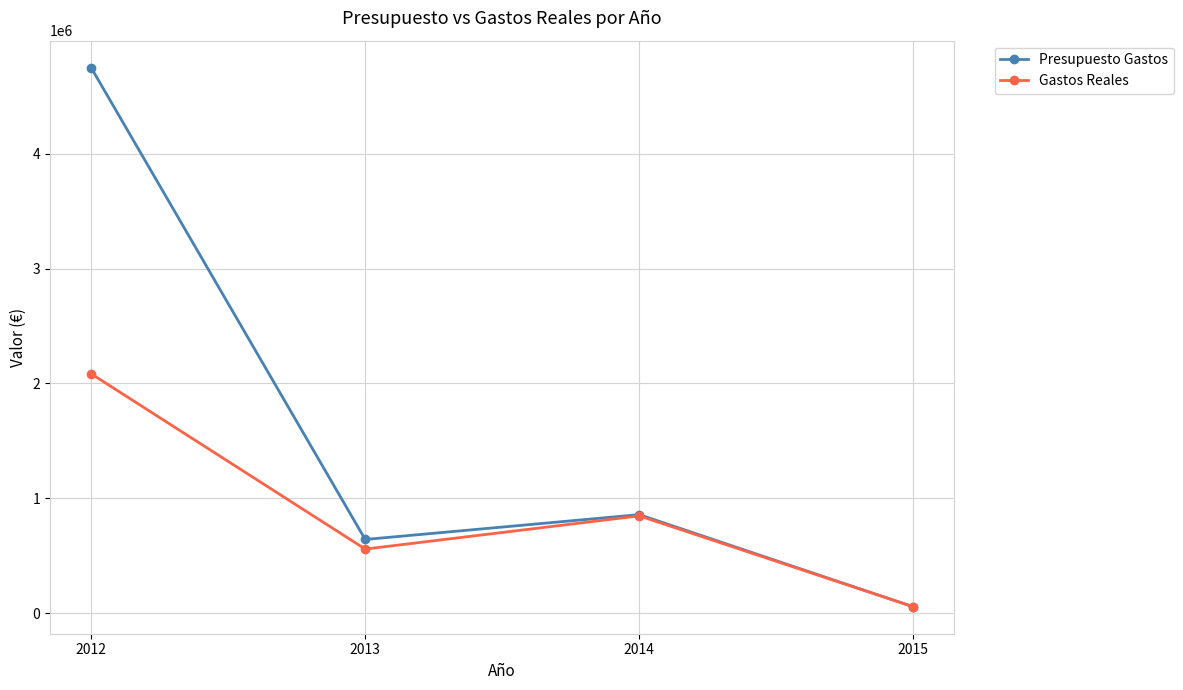

Where is Presupuesto Gastos nearest to the value 2402372?

2014